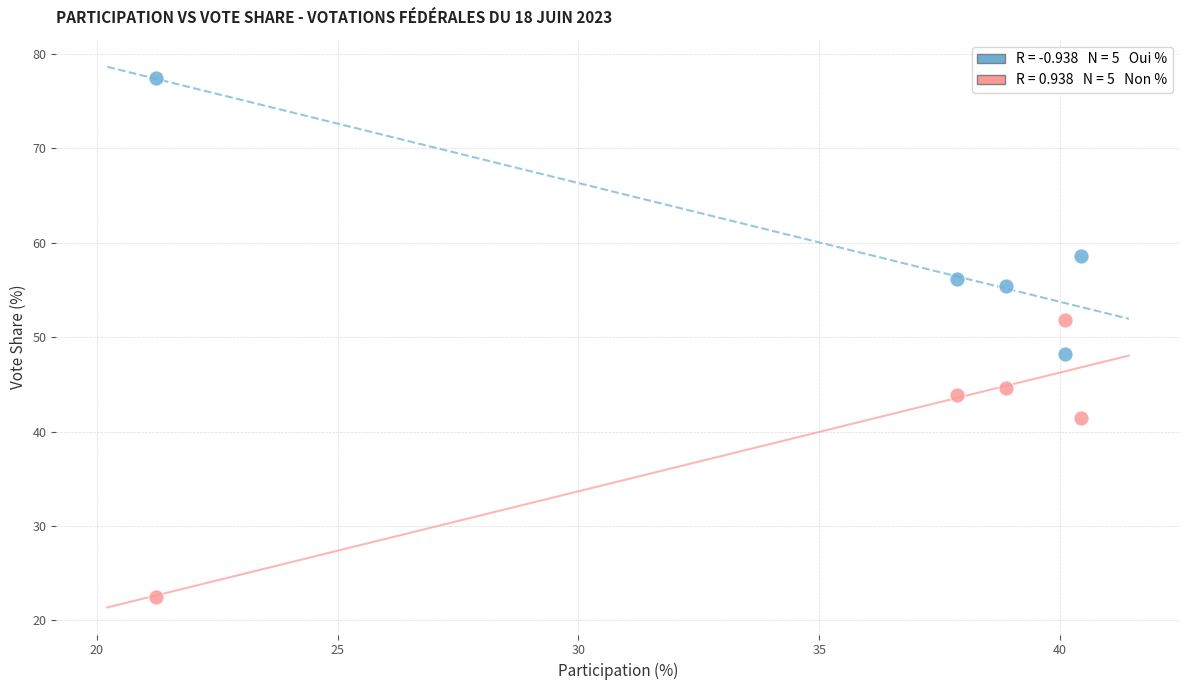

Across all data points, what is the range of X values (max minus min)?

19.2